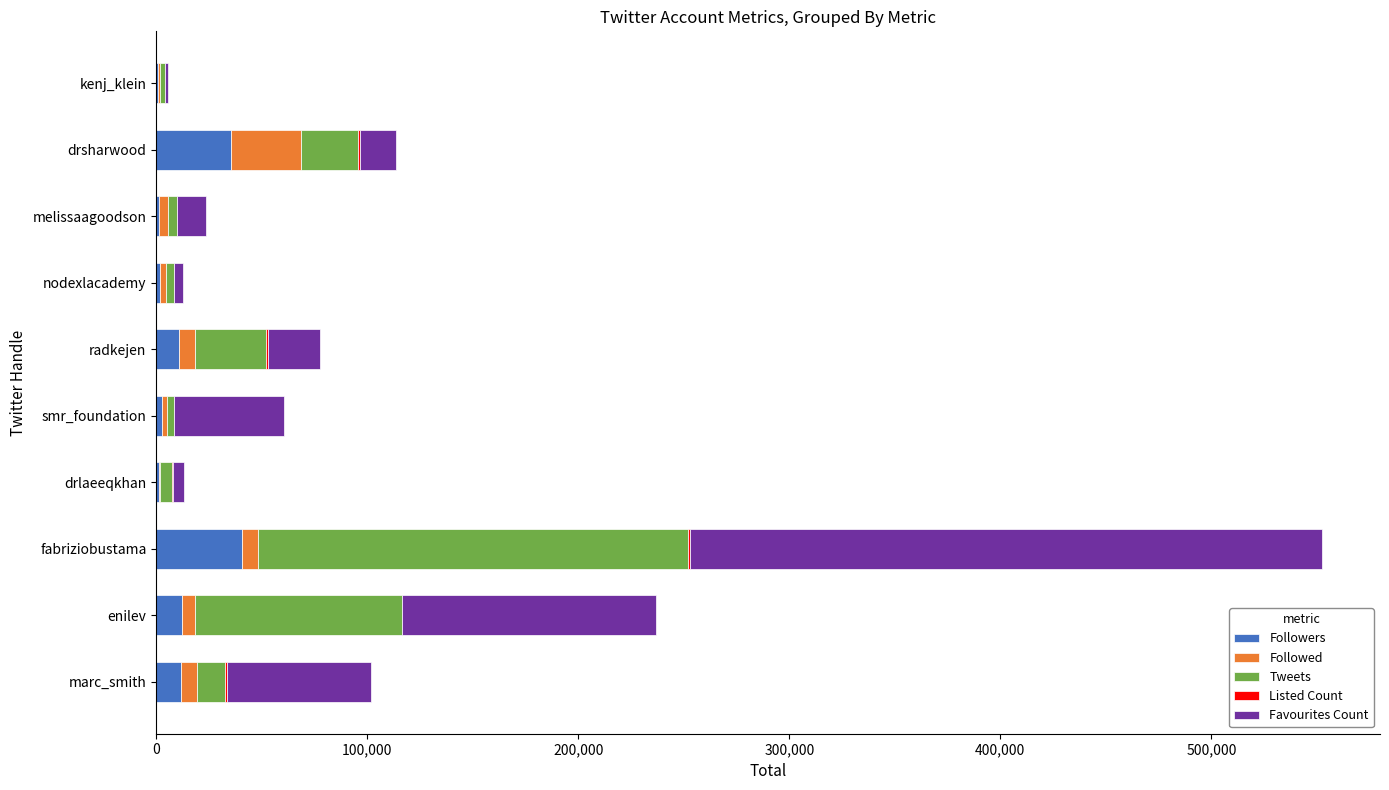

At which category is the sum across all series the highest?

fabriziobustama